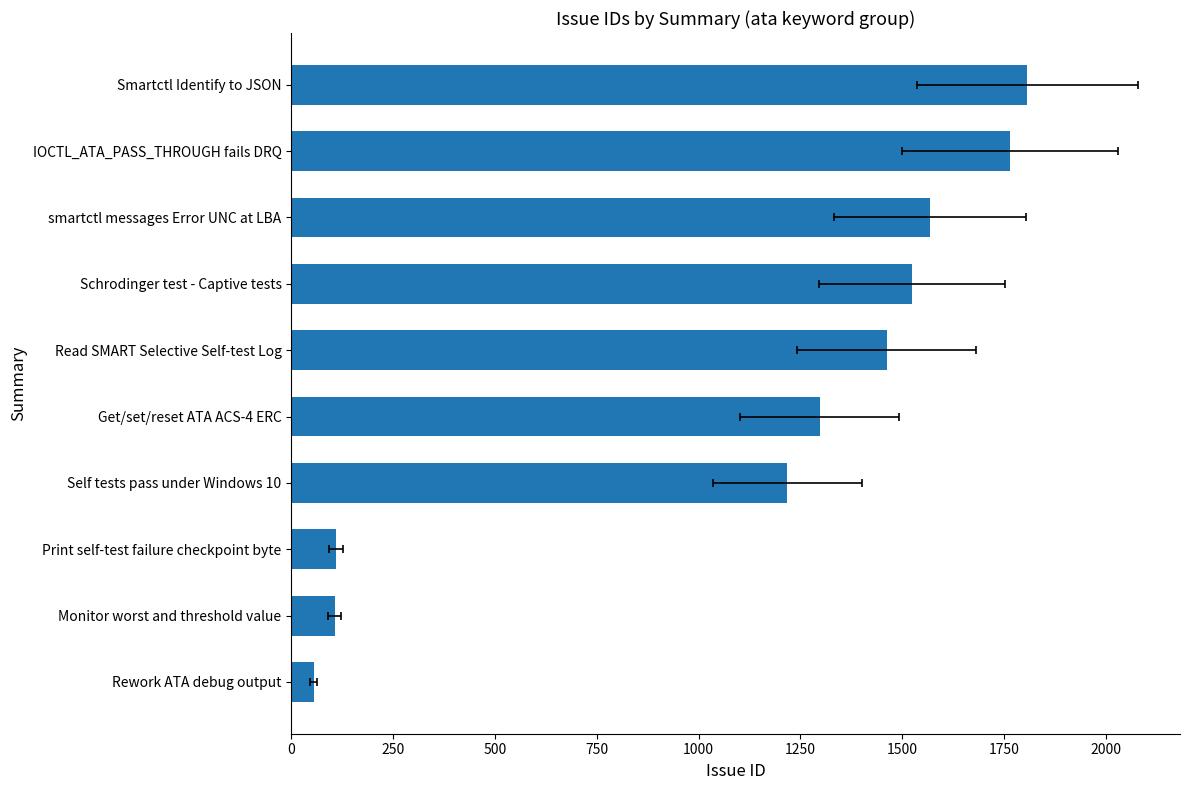

What is the minimum value shown in the chart?

55